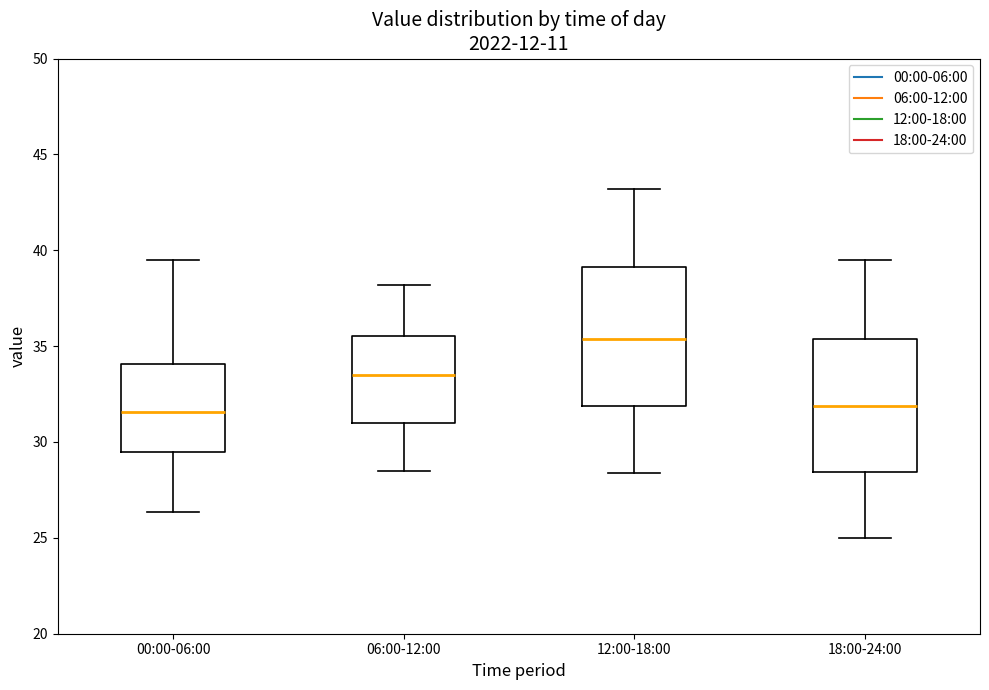

Reading left to right, transcribe this box plot: for each box, give where its median line is, the range the box spans, and where its two whiskers end, as read against the y-axis. The values are not printed on the chart, so give them approximately, as read against the axis.

00:00-06:00: median 31.5, box 29.5 to 34.0, whiskers 26.5 to 39.5
06:00-12:00: median 33.5, box 31.0 to 35.5, whiskers 28.5 to 38.0
12:00-18:00: median 35.5, box 32.0 to 39.0, whiskers 28.5 to 43.0
18:00-24:00: median 32.0, box 28.5 to 35.5, whiskers 25.0 to 39.5